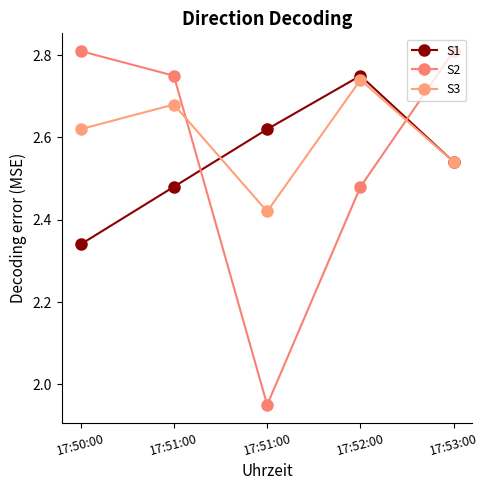

How many data points does each series have?

5